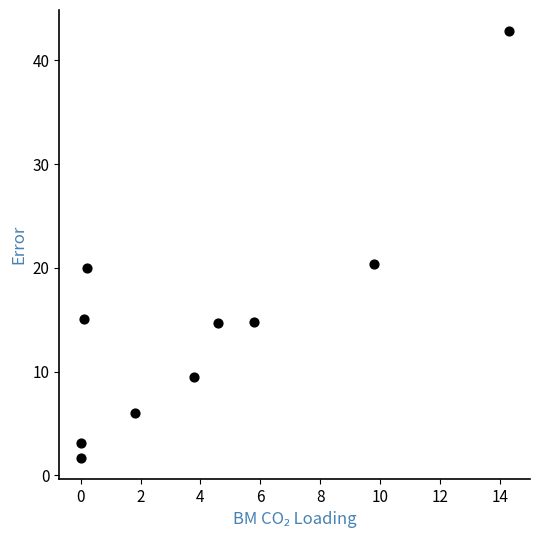

What is the average Y value?

14.8